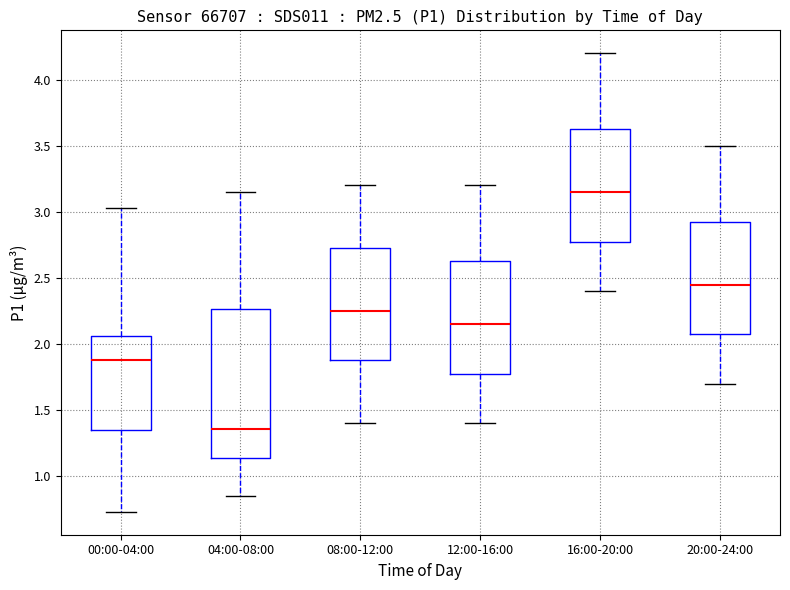

Which box's median line is the lowest?

04:00-08:00